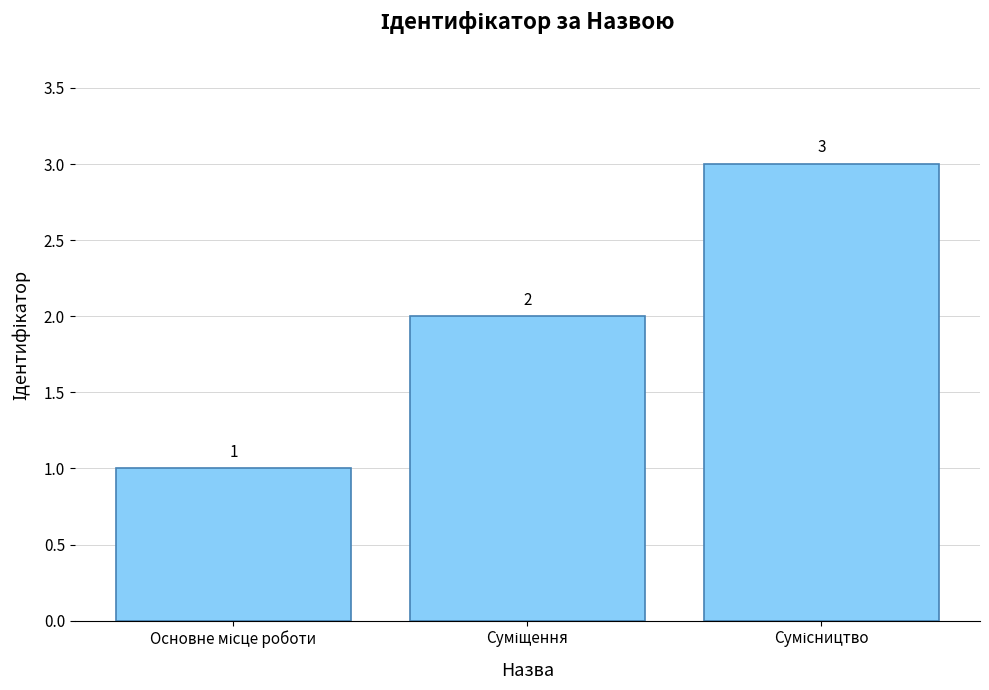

What is the sum of all values?

6